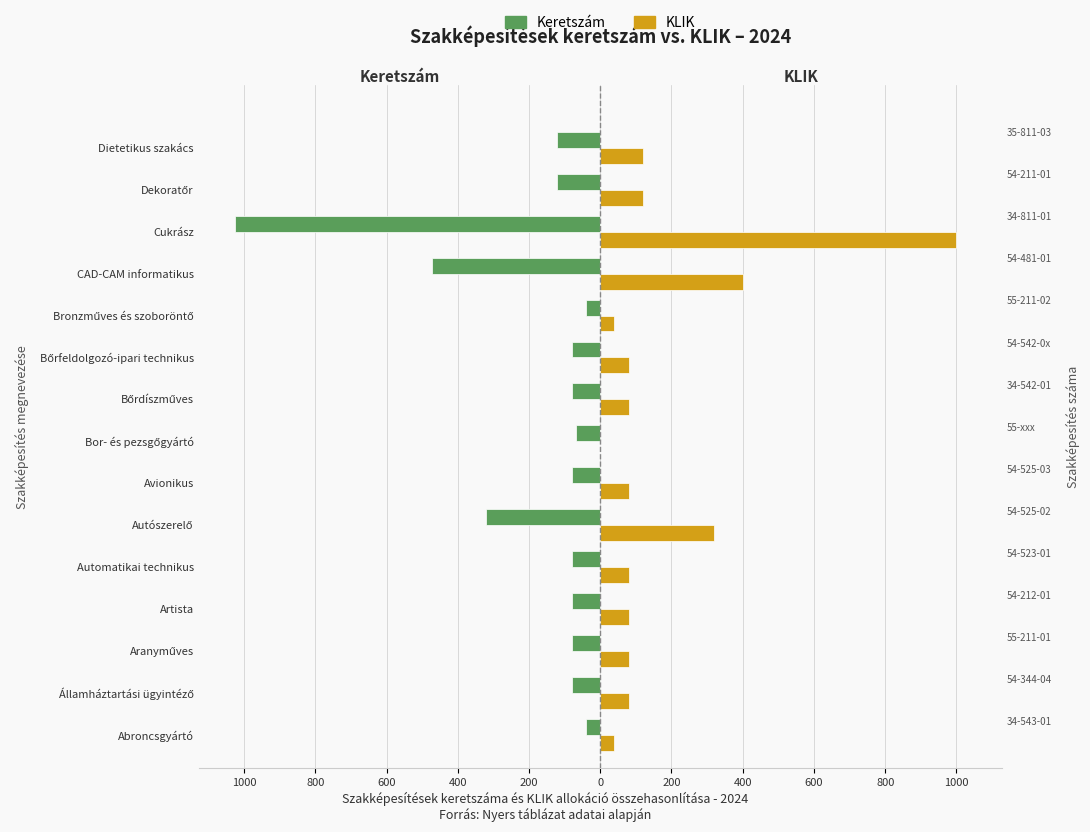

Which series changed the most between Artista and Automatikai technikus?

Keretszám